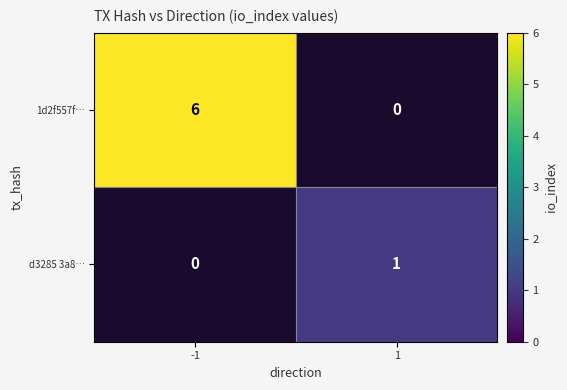

What is the difference between the 1d2f557f… values at -1 and 1?

6